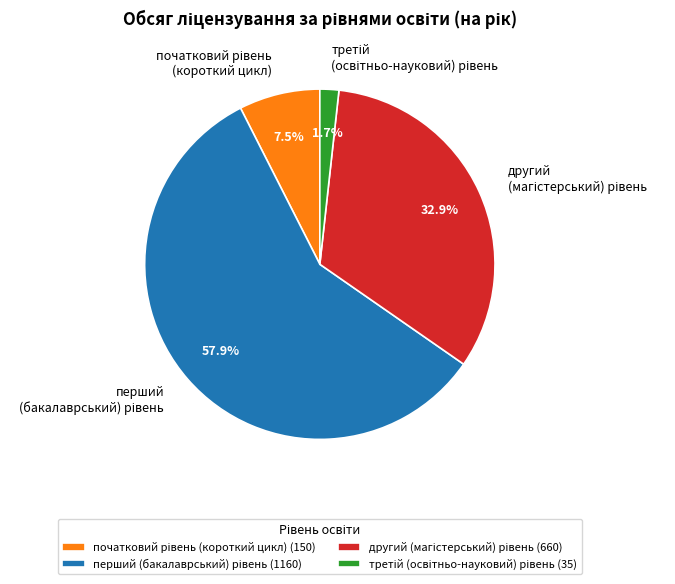

Does any single category account for the majority?

Yes